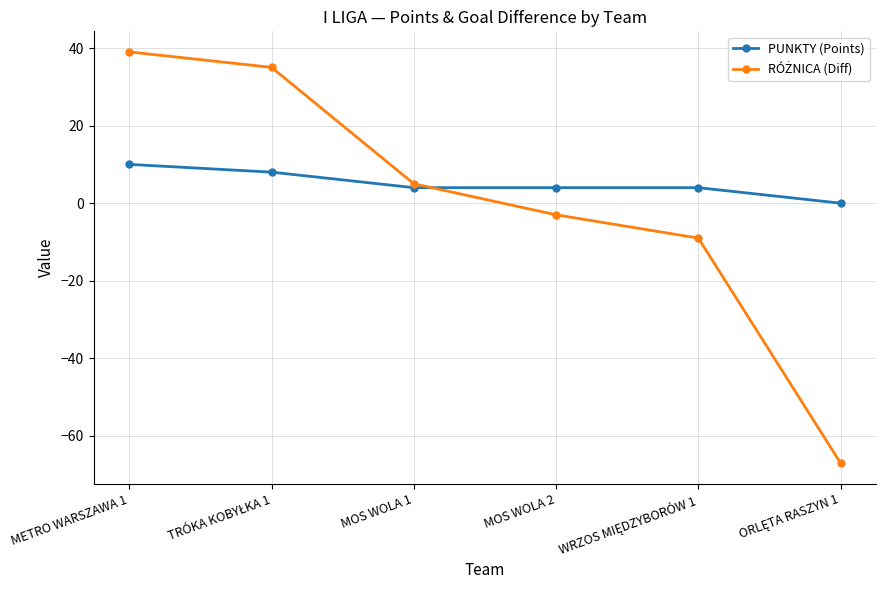

At which category is the sum across all series the highest?

METRO WARSZAWA 1